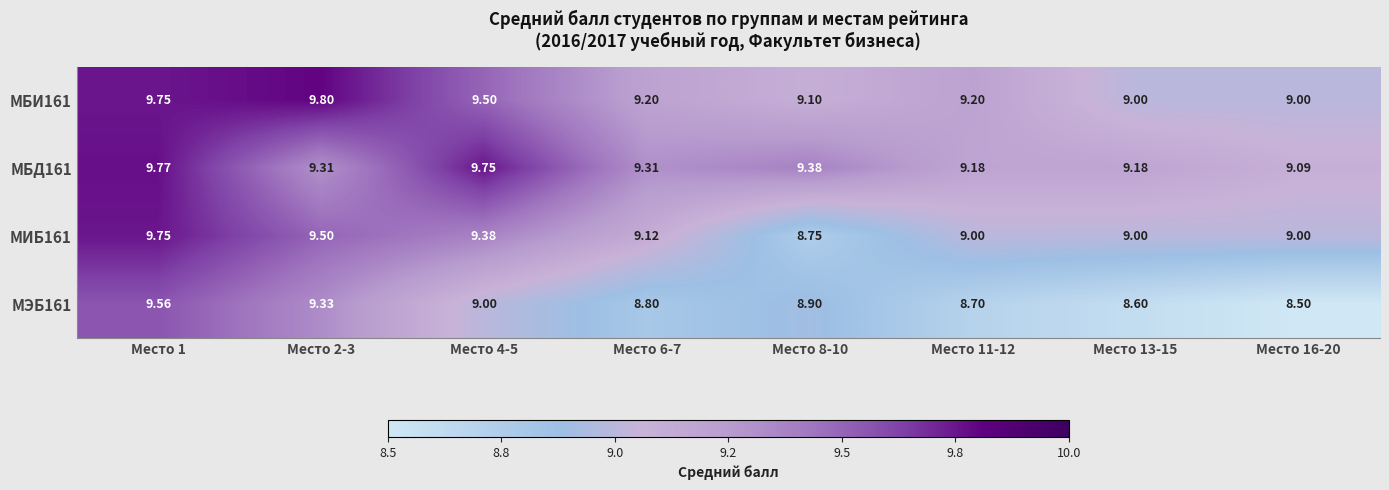

At how many categories does at least one series exceed 9?

8